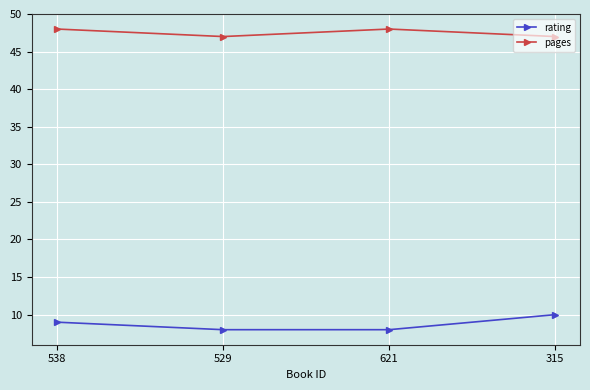

True or false: rating has a value of 3 at 529.

False